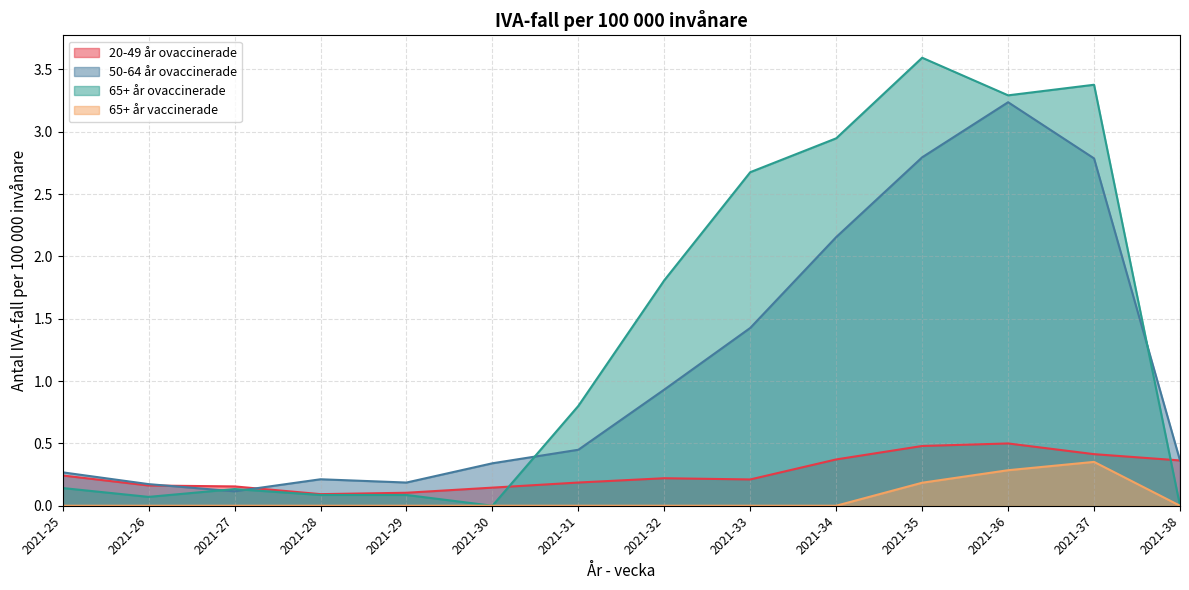

What is the spread (max minus min) of values at 2021-38?

0.4